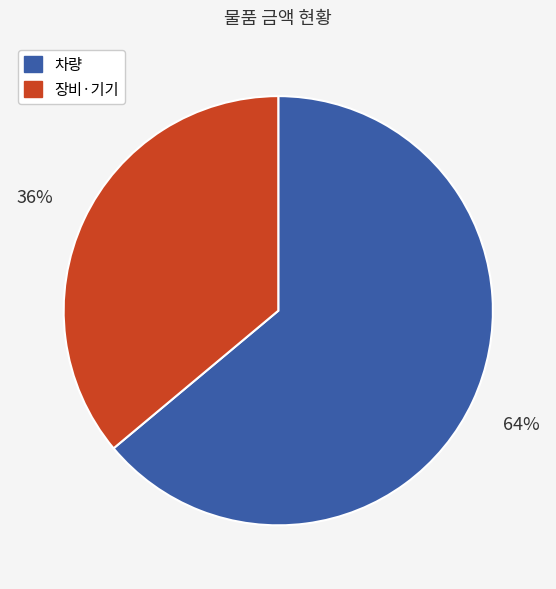

To the nearest percent, what is the difference between the largest and smallest slice percentages?

28%